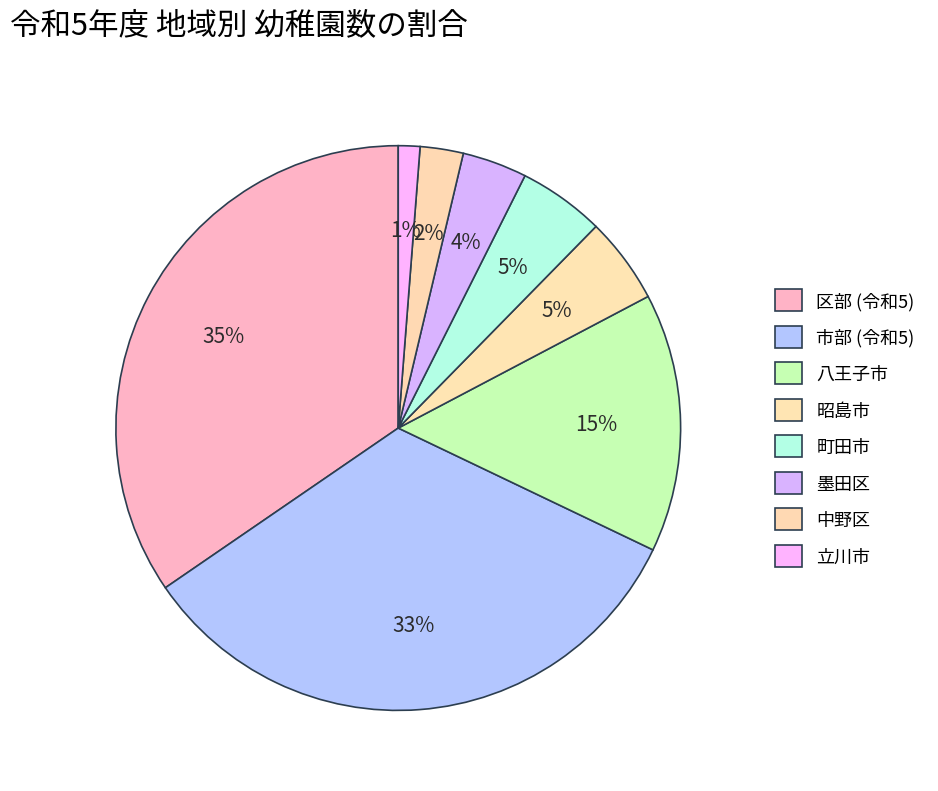

How many slices are in this pie chart?

8